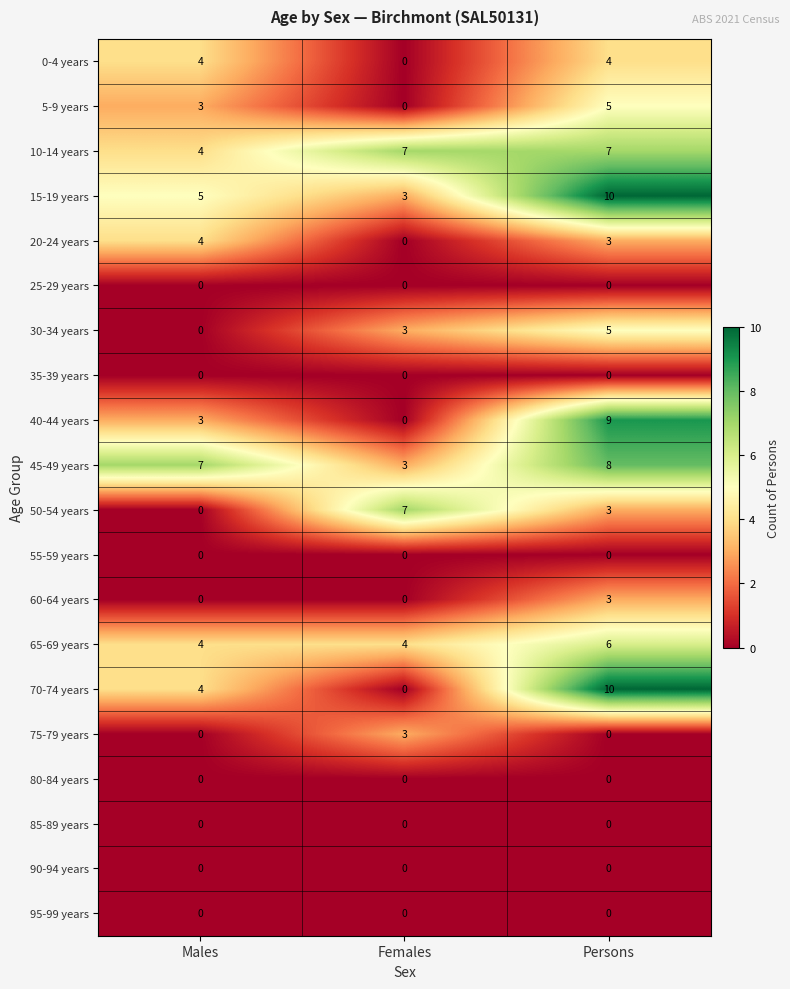

What is the maximum value shown in the chart?

10